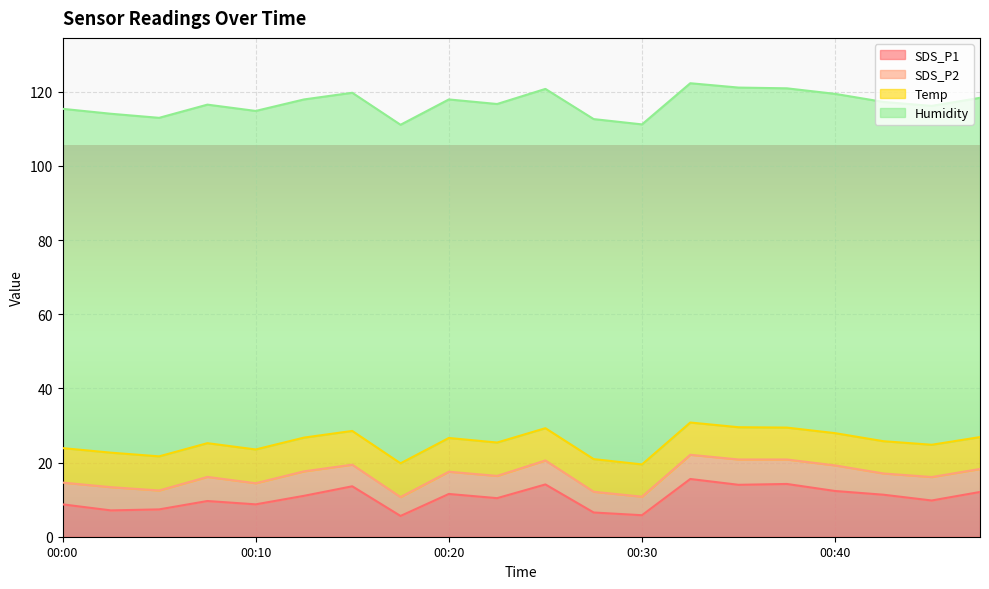

Rank the series by their maximum value, from highest to lowest.

Humidity, SDS_P1, Temp, SDS_P2